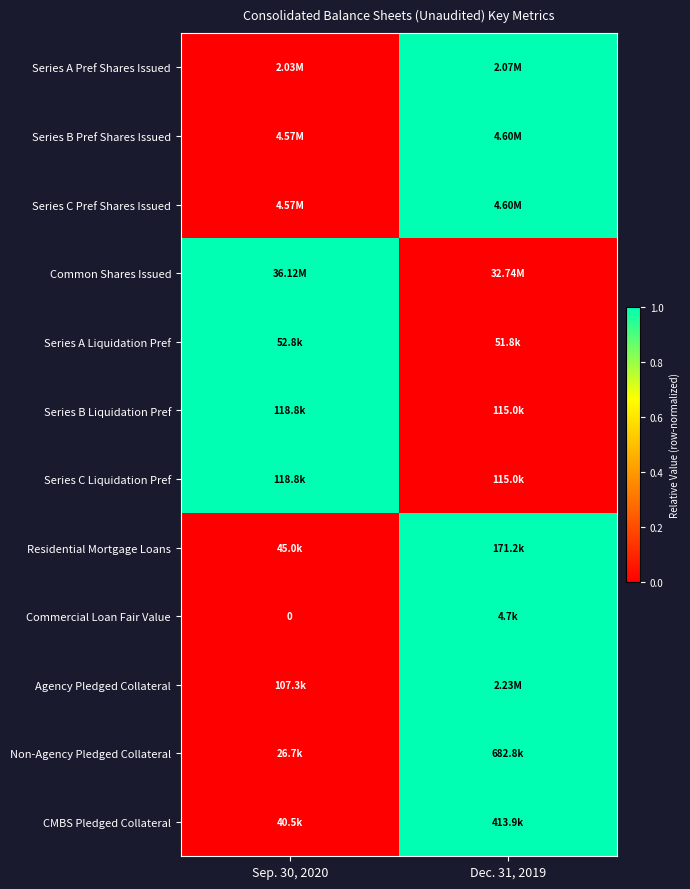

The Residential Mortgage Loans series shows 0 at Sep. 30, 2020. True or false?

False